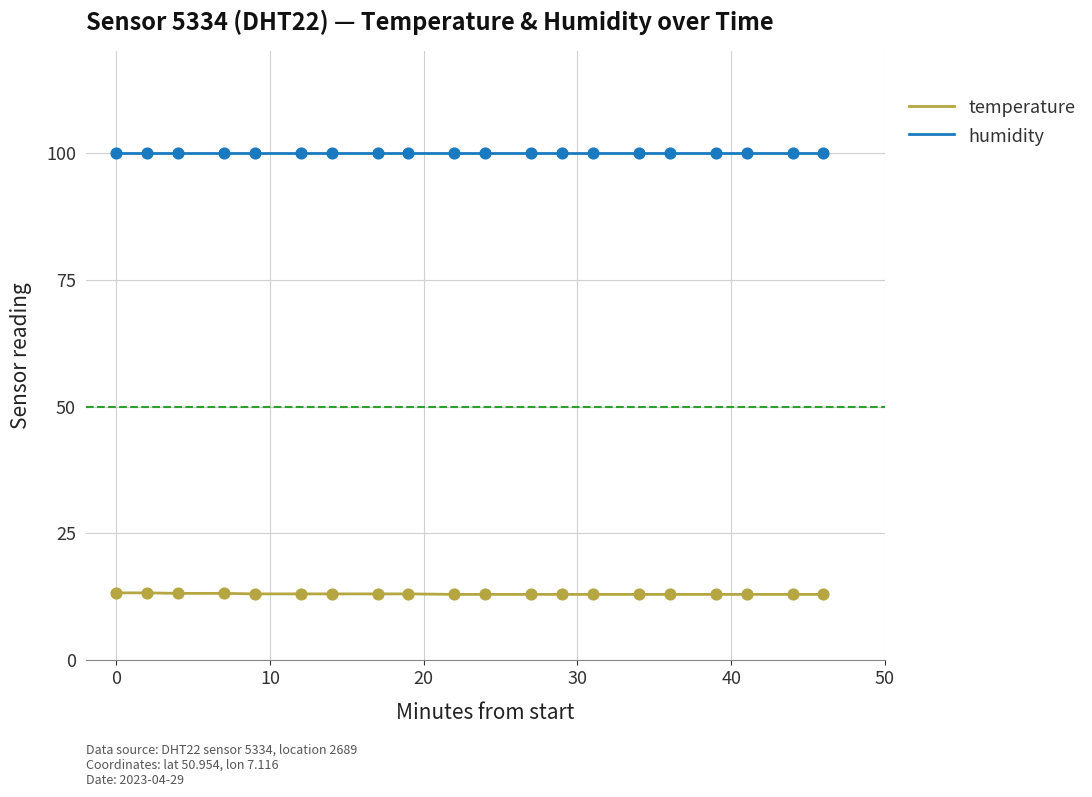

Which series has the largest total across all categories?

humidity